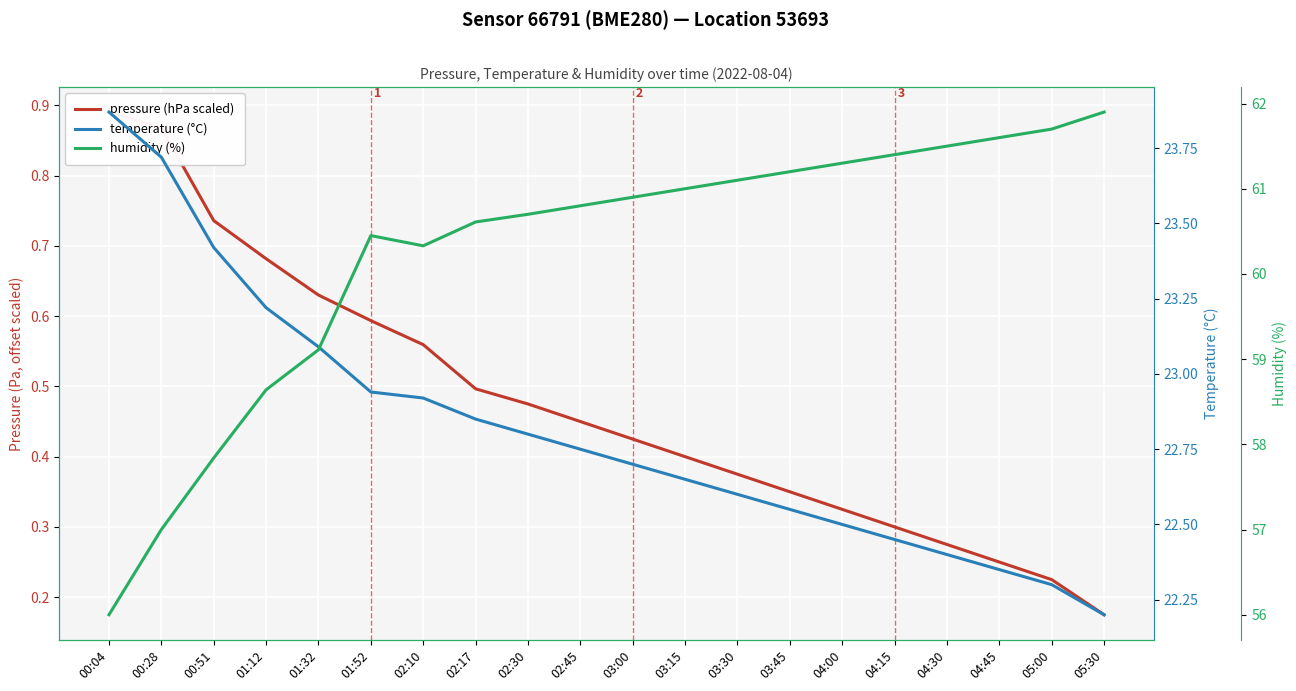

Reading left to right, extract all data points from this chart.

pressure (hPa scaled): 0.9	0.9	0.7	0.7	0.6	0.6	0.6	0.5	0.5	0.5	0.4	0.4	0.4	0.4	0.3	0.3	0.3	0.2	0.2	0.2
temperature (°C): 23.9	23.7	23.4	23.2	23.1	22.9	22.9	22.9	22.8	22.8	22.7	22.6	22.6	22.6	22.5	22.4	22.4	22.4	22.3	22.2
humidity (%): 56.0	57.0	57.8	58.6	59.1	60.5	60.3	60.6	60.7	60.8	60.9	61.0	61.1	61.2	61.3	61.4	61.5	61.6	61.7	61.9